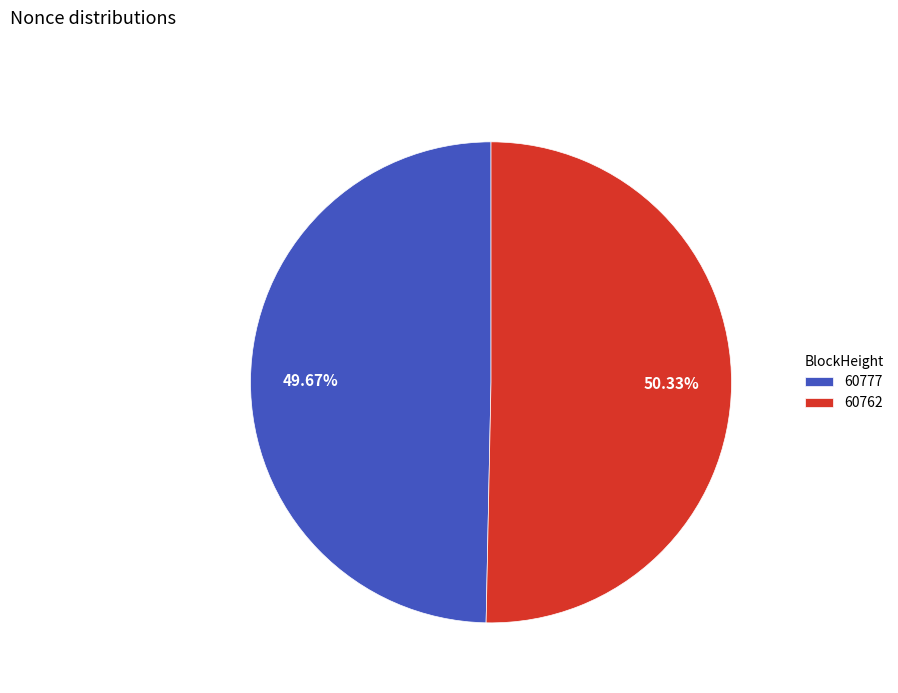

What is the majority slice?

60762